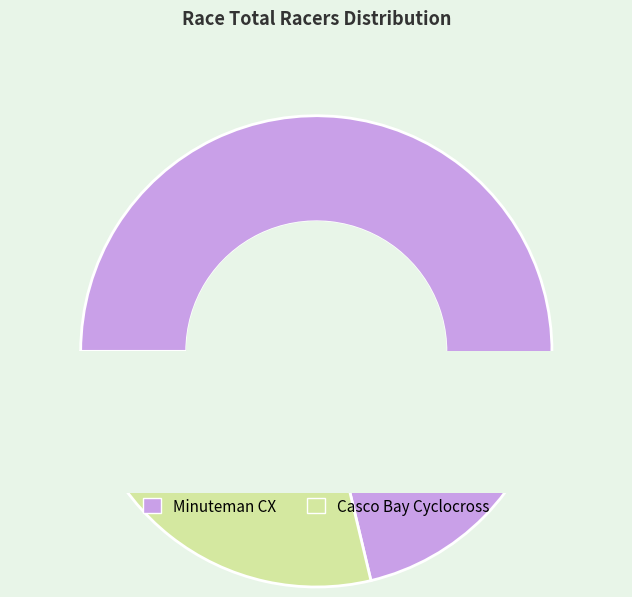

What percentage is NOT represented by Minuteman CX?

28.7%